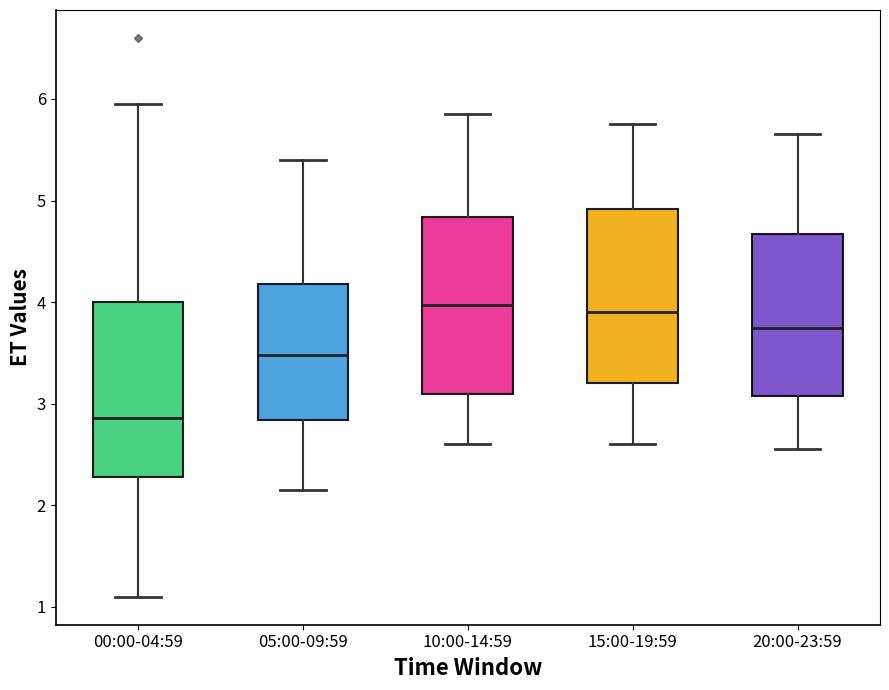

Reading left to right, read every box against the y-axis: the position of its median line, the range the box covers, and the ends of its whiskers. The values are not printed on the chart, so give them approximately, as read against the axis.

00:00-04:59: median 2.9, box 2.3 to 4.0, whiskers 1.1 to 6.0
05:00-09:59: median 3.5, box 2.8 to 4.2, whiskers 2.2 to 5.4
10:00-14:59: median 4.0, box 3.1 to 4.8, whiskers 2.6 to 5.9
15:00-19:59: median 3.9, box 3.2 to 4.9, whiskers 2.6 to 5.8
20:00-23:59: median 3.8, box 3.1 to 4.7, whiskers 2.6 to 5.7